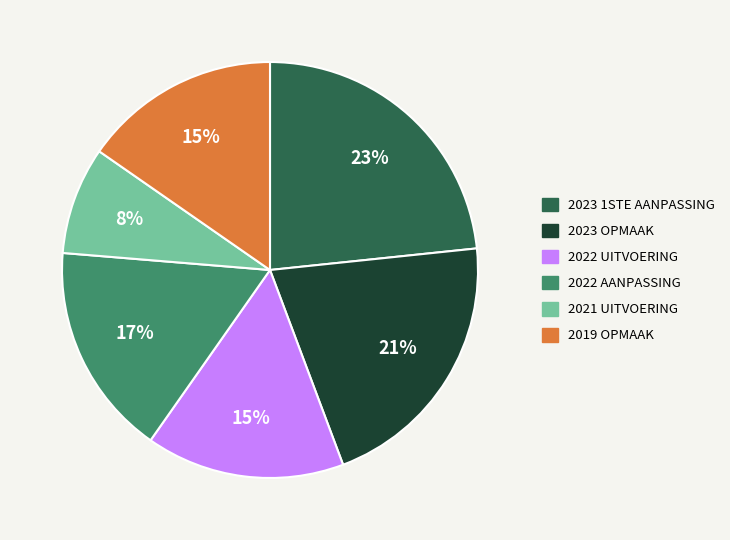

Is there a majority slice in this chart?

No